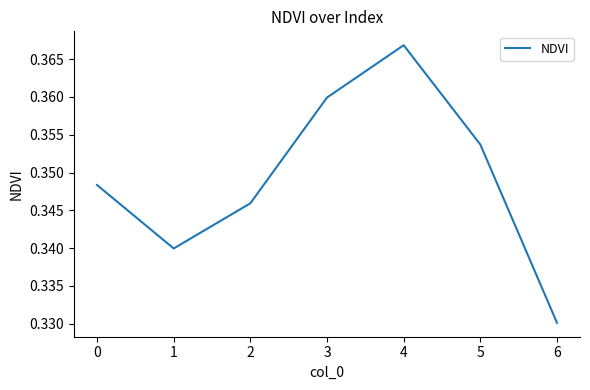

Where is the first local minimum?

1